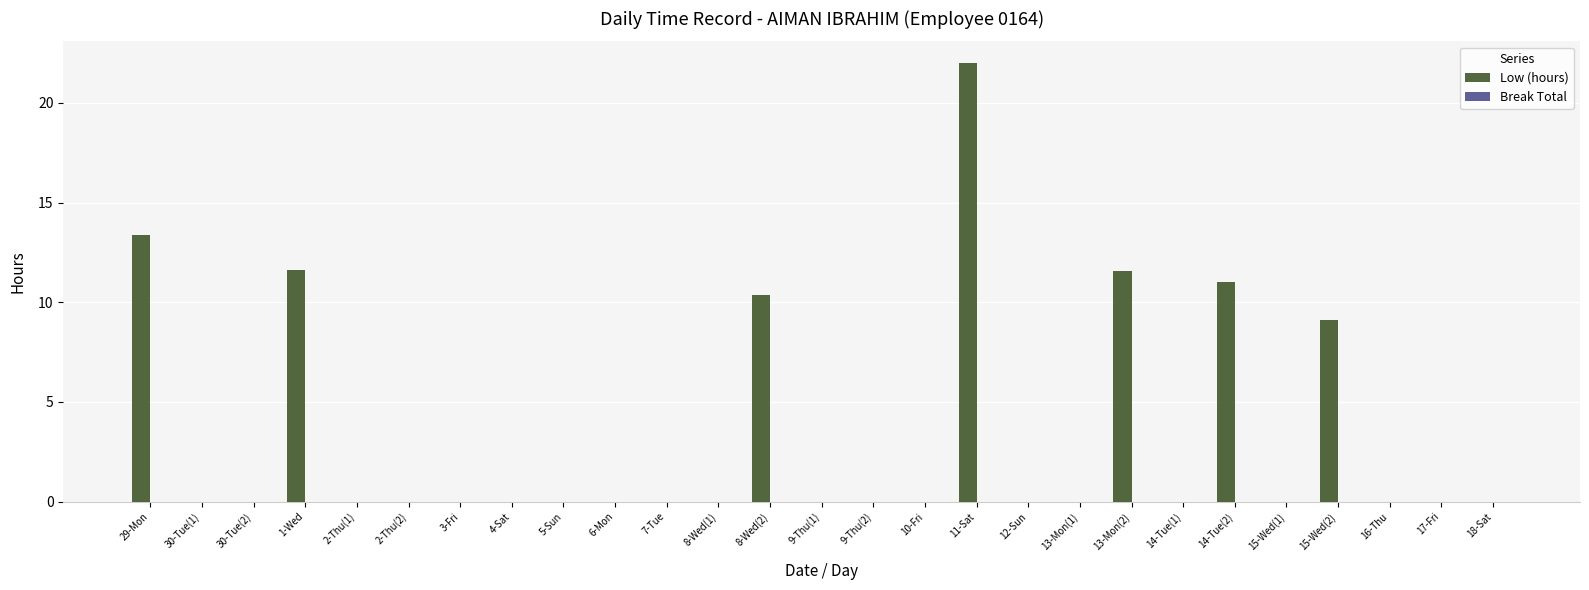

The chart shows a value of 0.0 at 18-Sat. True or false?

True